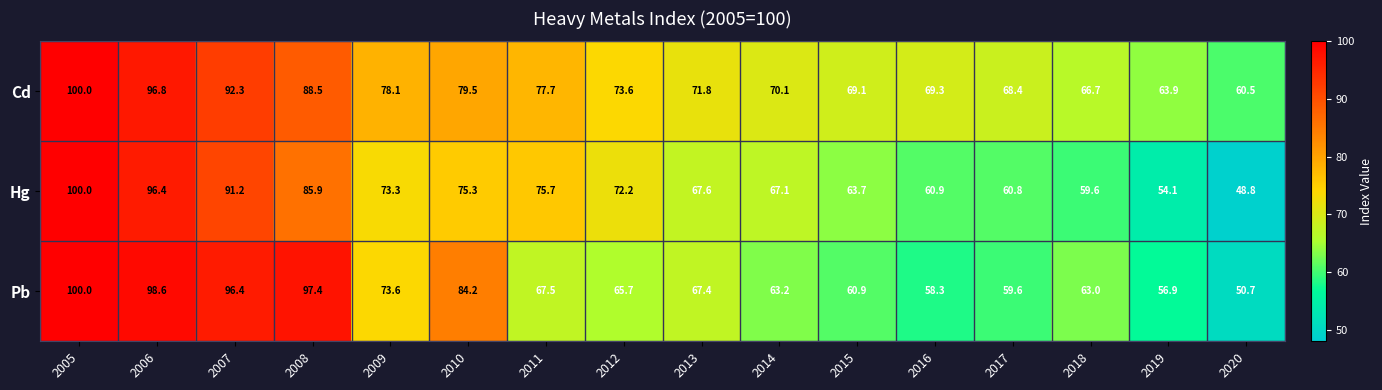

Which series has the largest total across all categories?

Cd